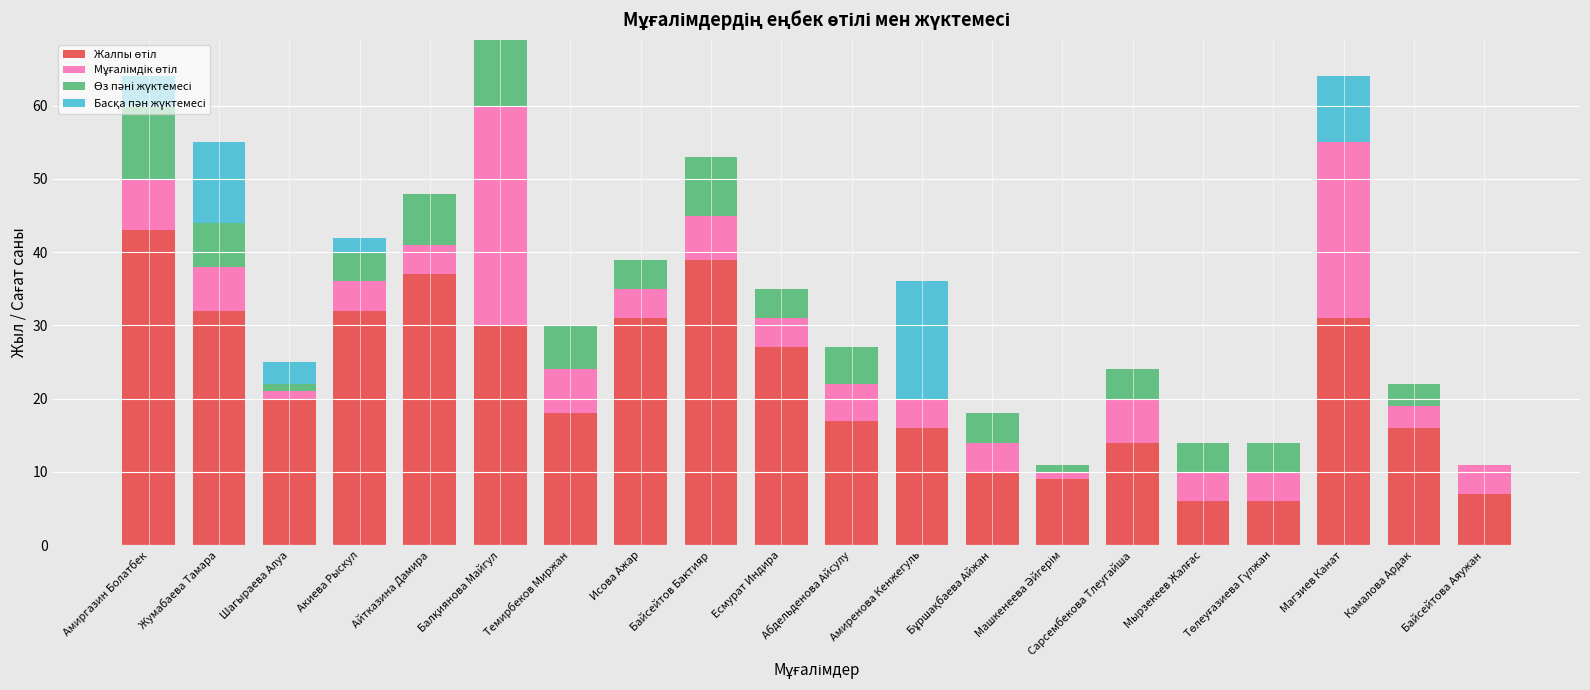

How many series are shown in this chart?

4